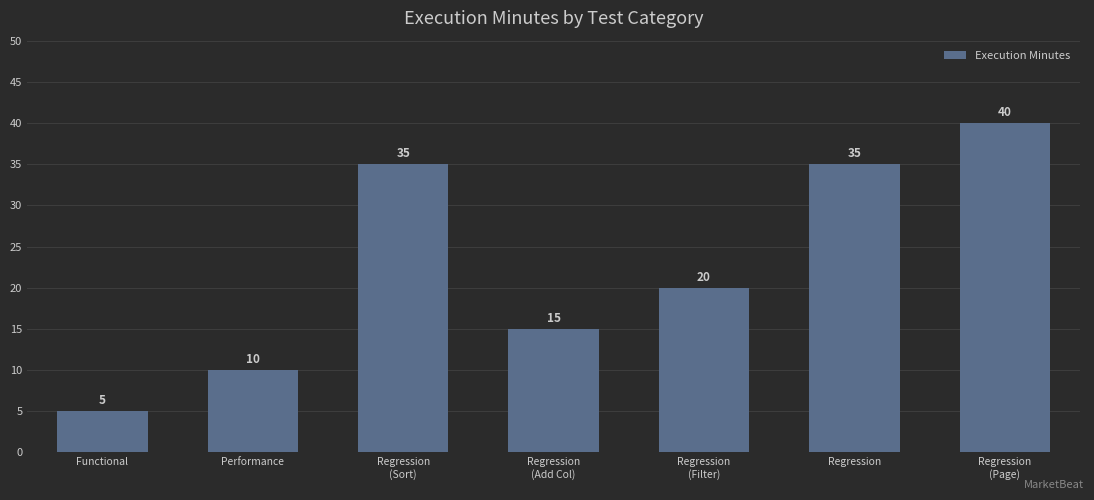

Count the values in the range 10 to 35.

5